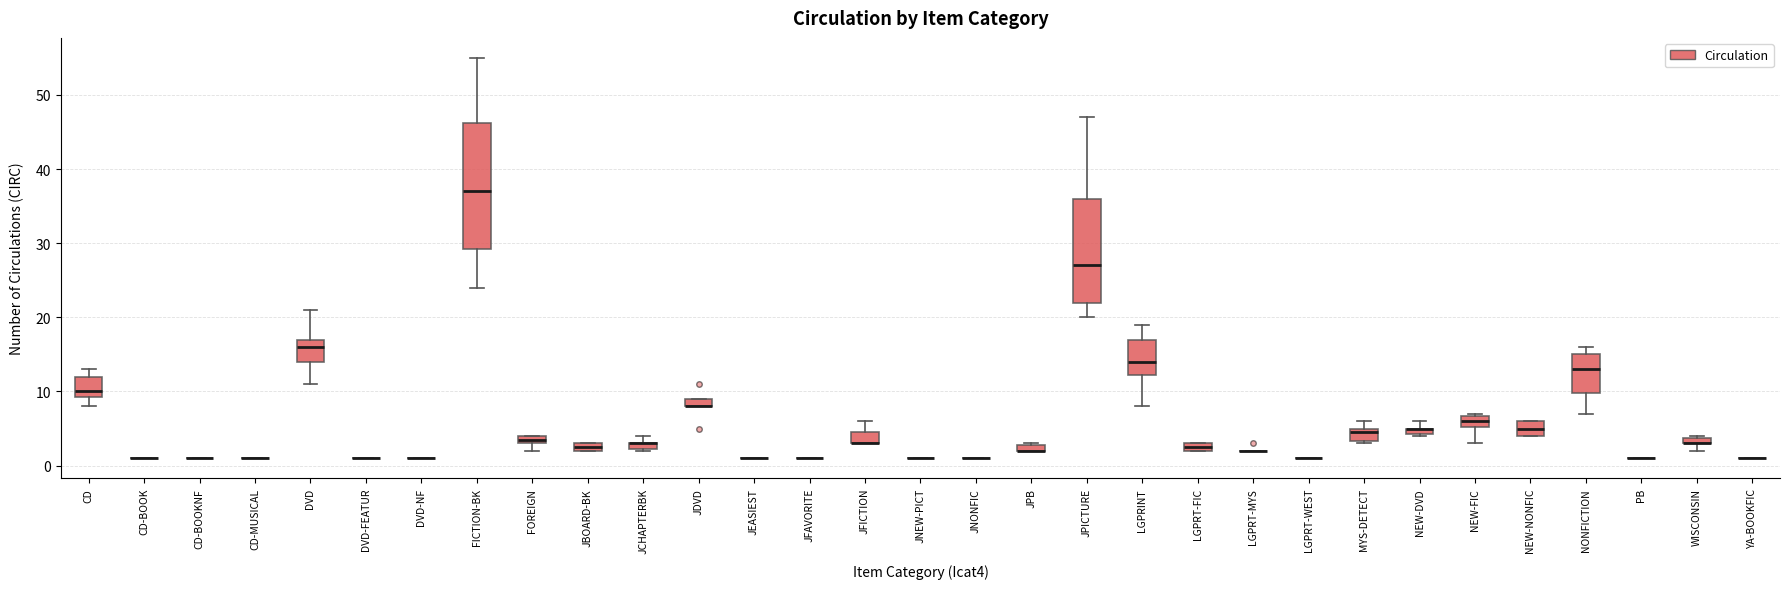

Where is the upper edge of the box for CD on the y-axis? The values are not printed on the chart, so give them approximately, as read against the axis.

12